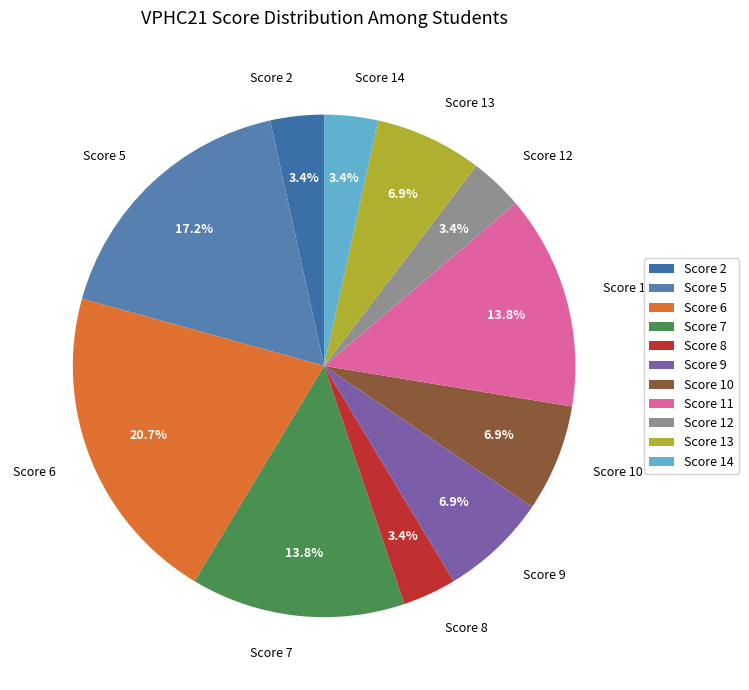

Is there a majority slice in this chart?

No